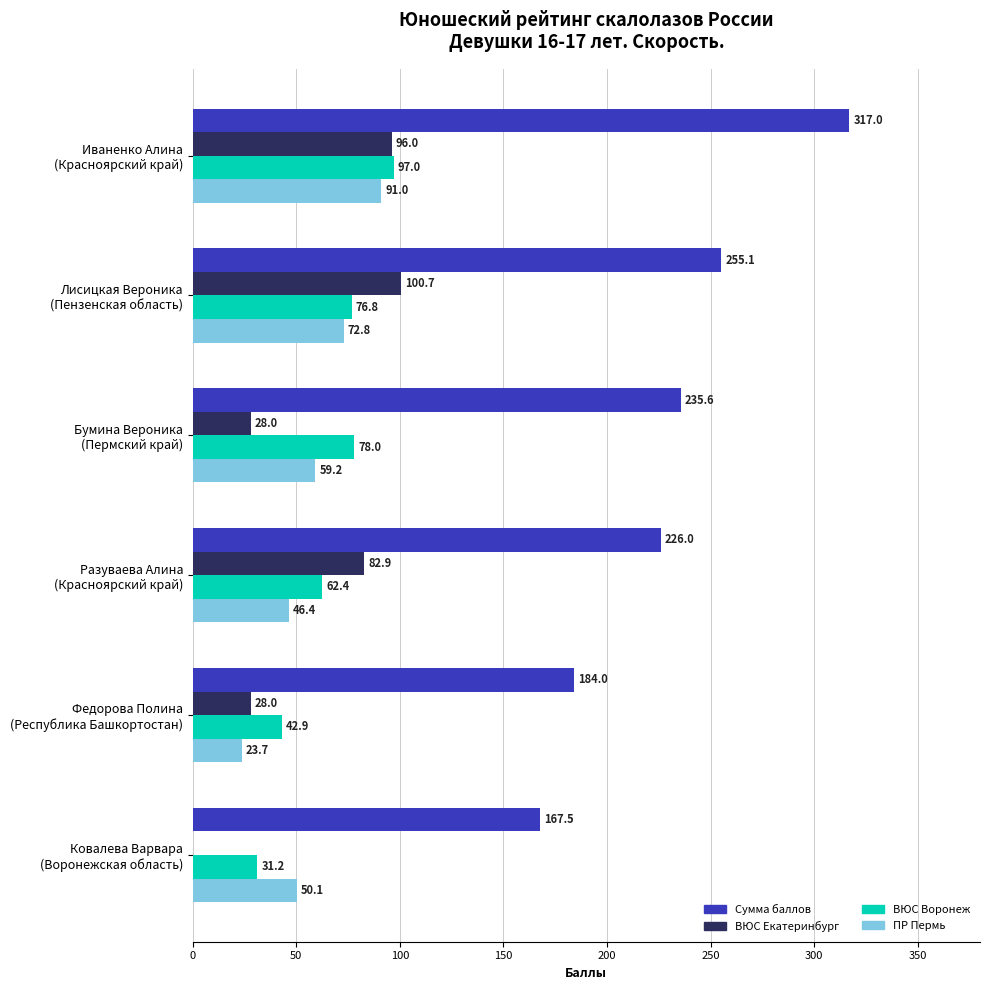

At which label does ВЮС Екатеринбург reach its peak?

Лисицкая Вероника
(Пензенская область)